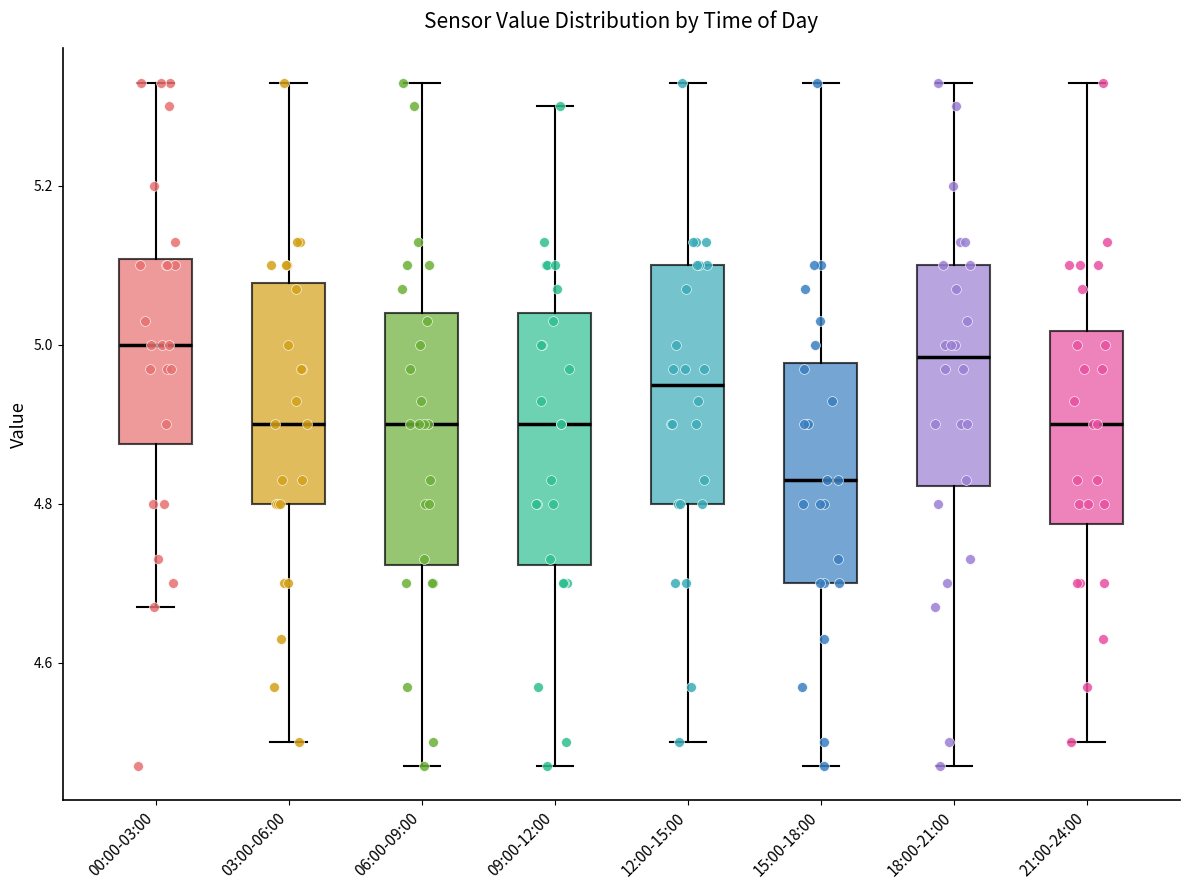

Reading left to right, transcribe this box plot: for each box, give where its median line is, the range the box spans, and where its two whiskers end, as read against the y-axis. The values are not printed on the chart, so give them approximately, as read against the axis.

00:00-03:00: median 5.00, box 4.88 to 5.10, whiskers 4.68 to 5.34
03:00-06:00: median 4.90, box 4.80 to 5.08, whiskers 4.50 to 5.34
06:00-09:00: median 4.90, box 4.72 to 5.04, whiskers 4.48 to 5.34
09:00-12:00: median 4.90, box 4.72 to 5.04, whiskers 4.48 to 5.30
12:00-15:00: median 4.96, box 4.80 to 5.10, whiskers 4.50 to 5.34
15:00-18:00: median 4.84, box 4.70 to 4.98, whiskers 4.48 to 5.34
18:00-21:00: median 4.98, box 4.82 to 5.10, whiskers 4.48 to 5.34
21:00-24:00: median 4.90, box 4.78 to 5.02, whiskers 4.50 to 5.34